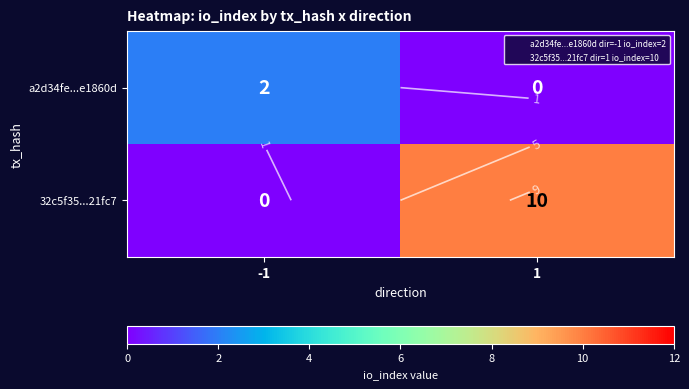

Is the value of a2d34fe...e1860d at 1 greater than the value of 32c5f35...21fc7 at -1?

No